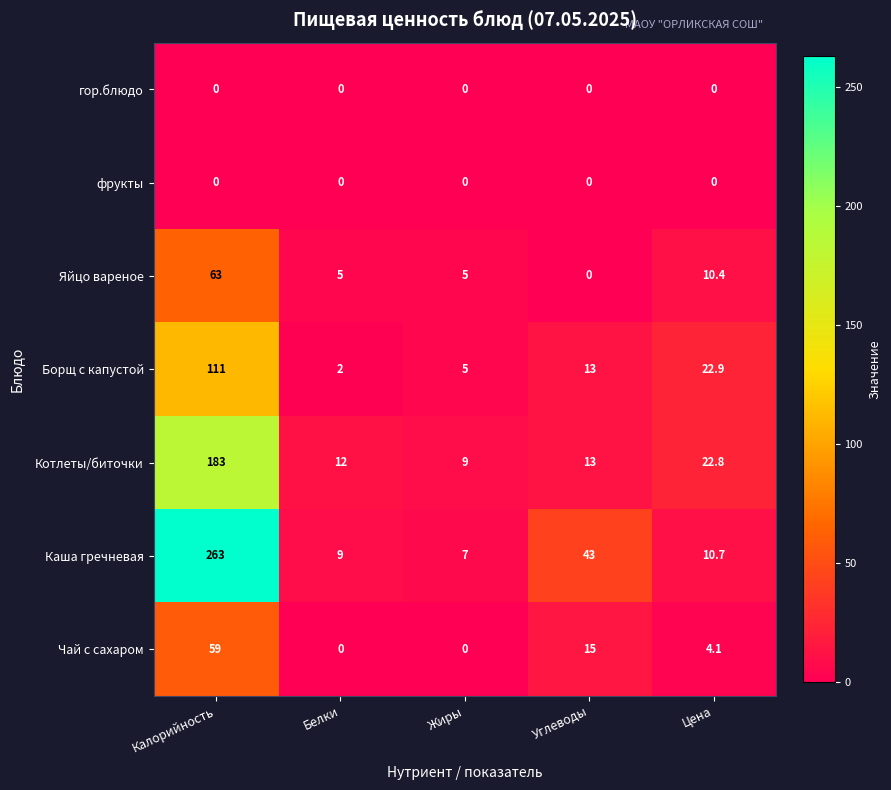

List the labels in order of Котлеты/биточки value, smallest first.

Жиры, Белки, Углеводы, Цена, Калорийность